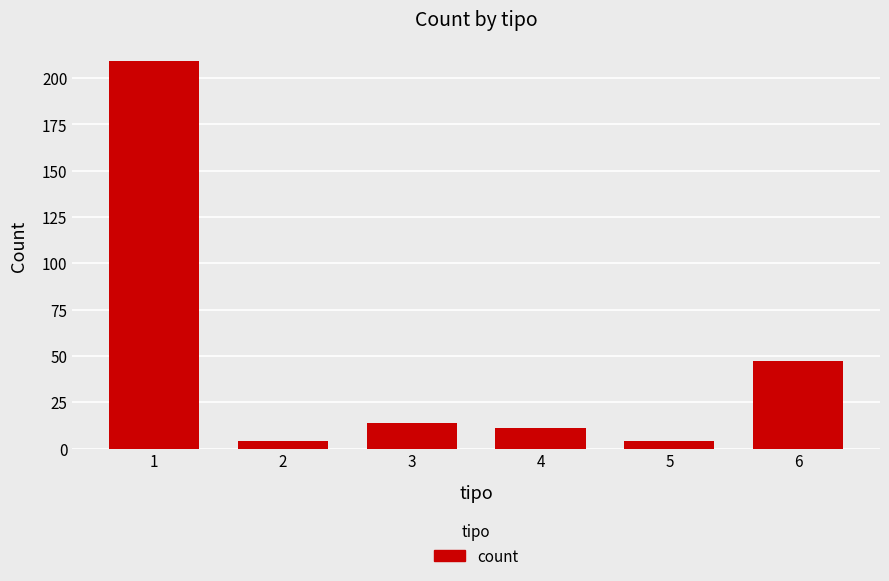

The value at 4 is 11. True or false?

True